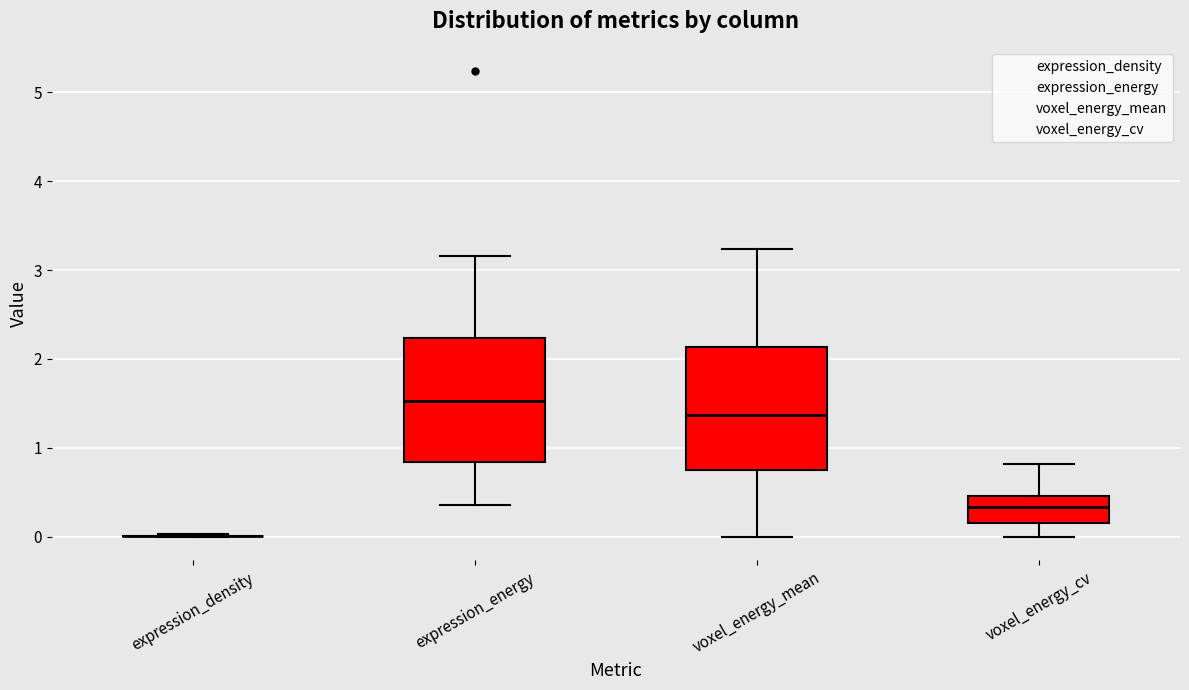

Where does the lower whisker of the box for voxel_energy_mean end on the y-axis? The values are not printed on the chart, so give them approximately, as read against the axis.

0.0